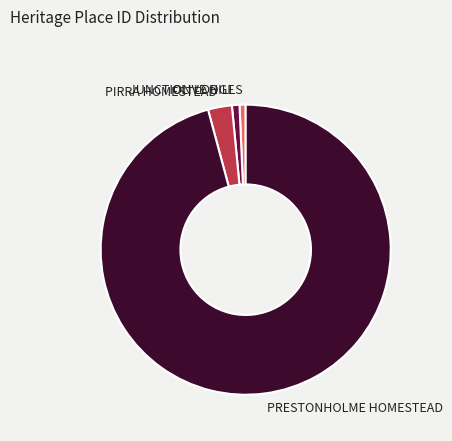

What is the largest slice in the pie chart?

PRESTONHOLME HOMESTEAD